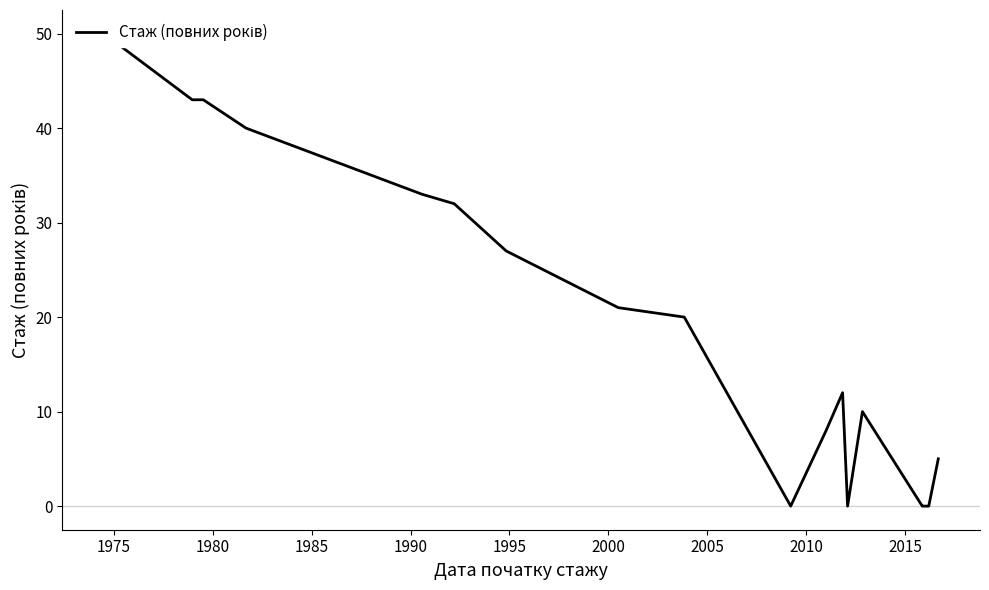

Does the chart have visible grid lines?

No